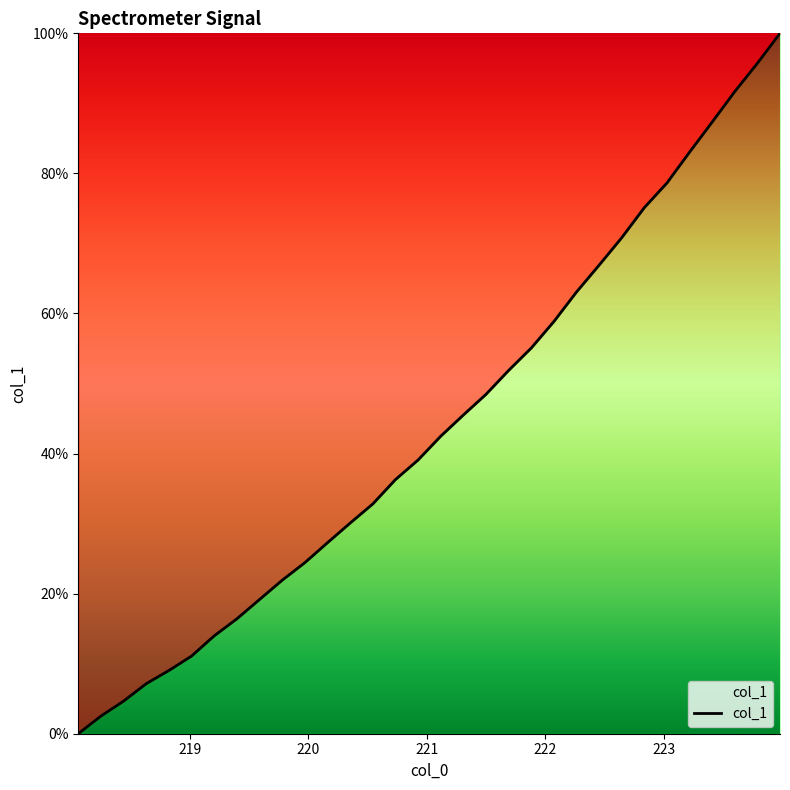

What is the difference between the maximum and minimum values?

100.0